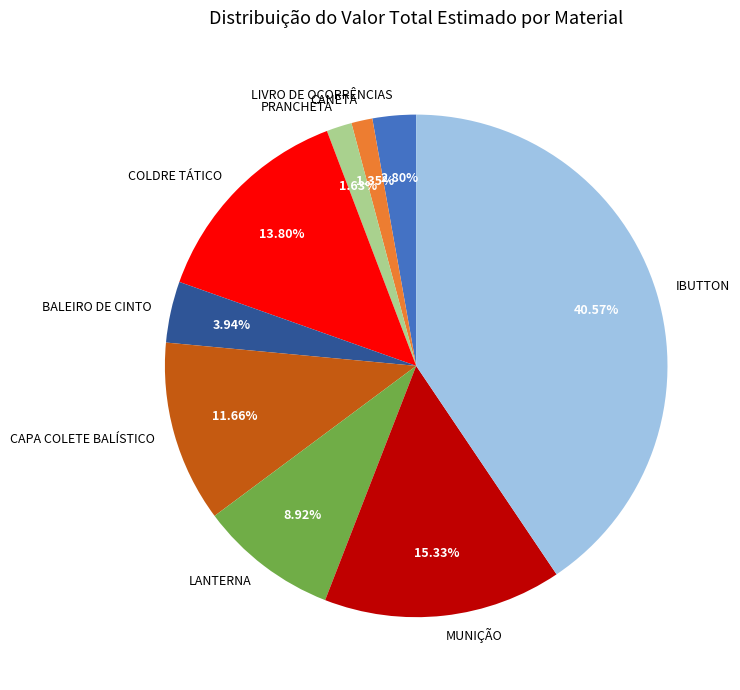

Combined, do COLDRE TÁTICO and CANETA account for over 50%?

No